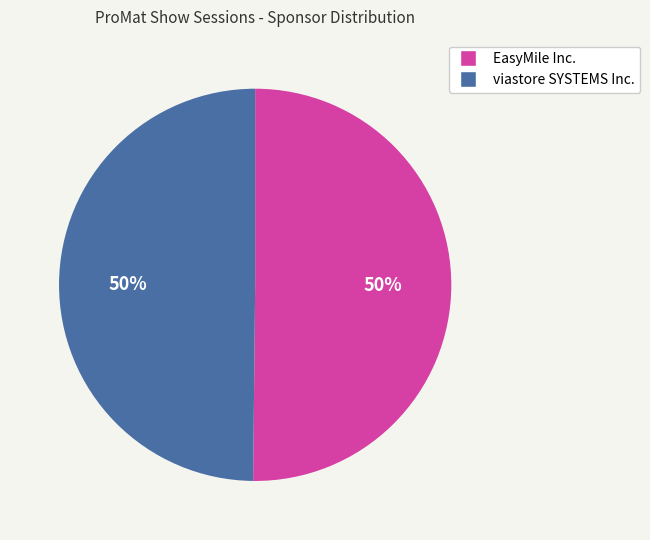

How many slices are in this pie chart?

2